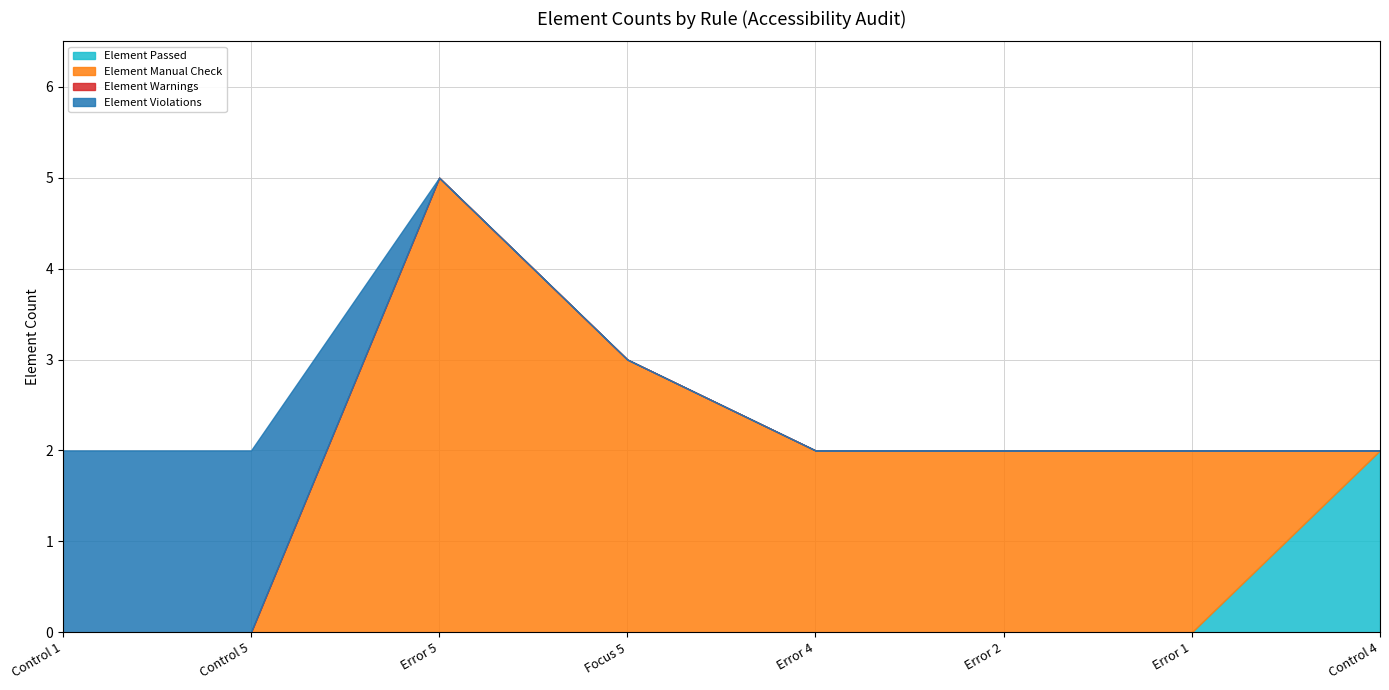

List the series in order of their peak value, lowest first.

Element Warnings, Element Passed, Element Violations, Element Manual Check